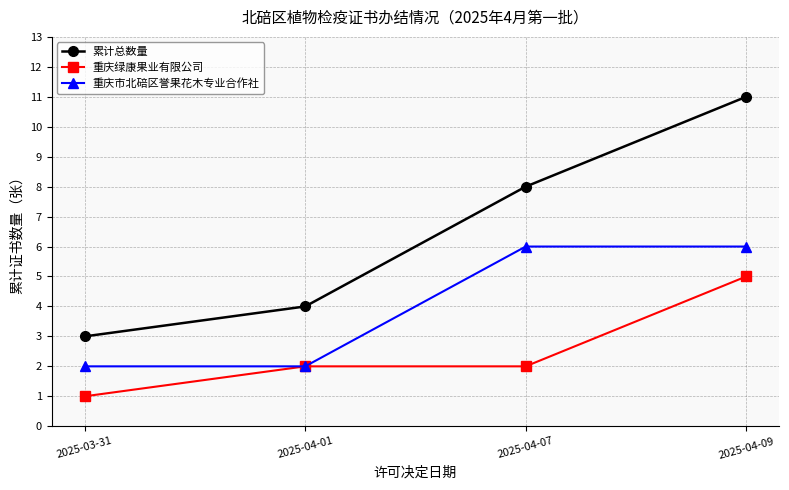

List the series in order of their overall mean, highest first.

累计总数量, 重庆市北碚区誉果花木专业合作社, 重庆绿康果业有限公司